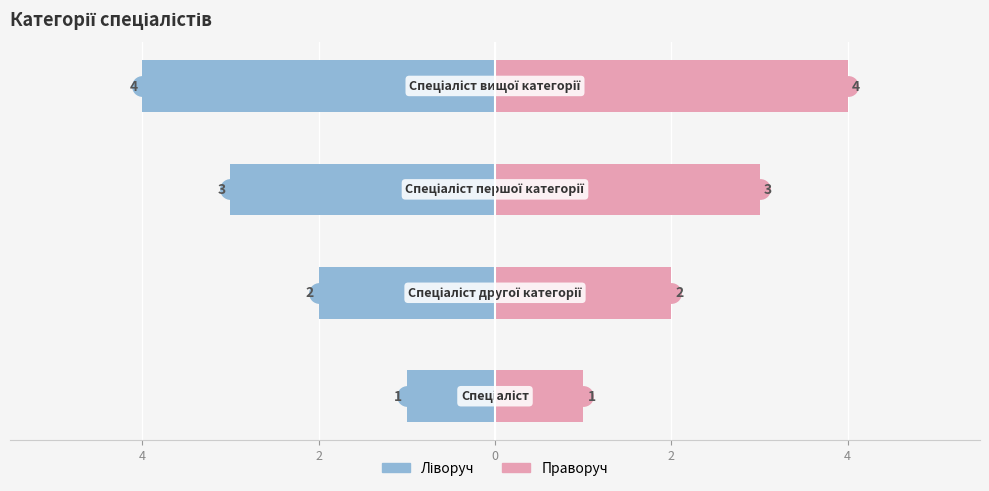

What is the maximum value shown in the chart?

4